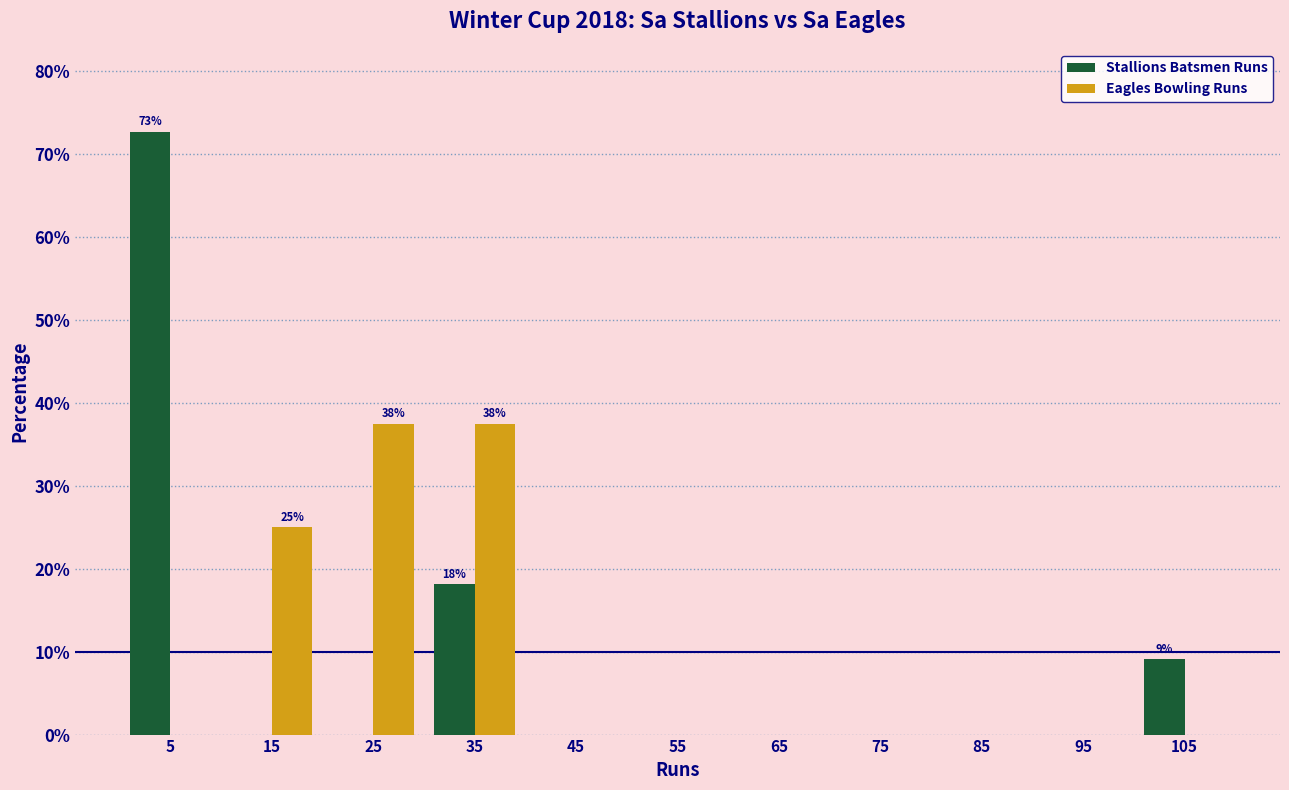

In the Stallions Batsmen Runs series, which range on the x-axis has the tallest bar?

0 to 10